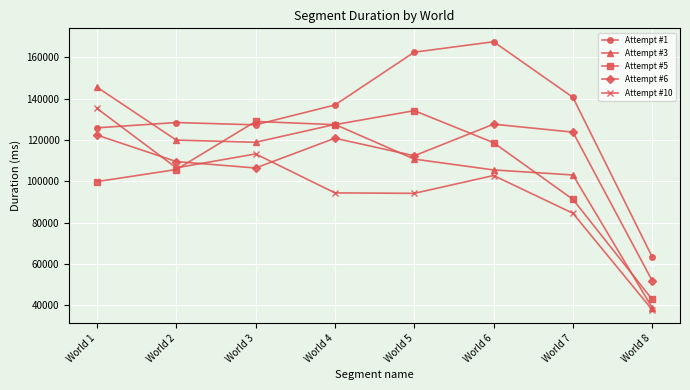

Where is Attempt #6 nearest to the value 89775?

World 3